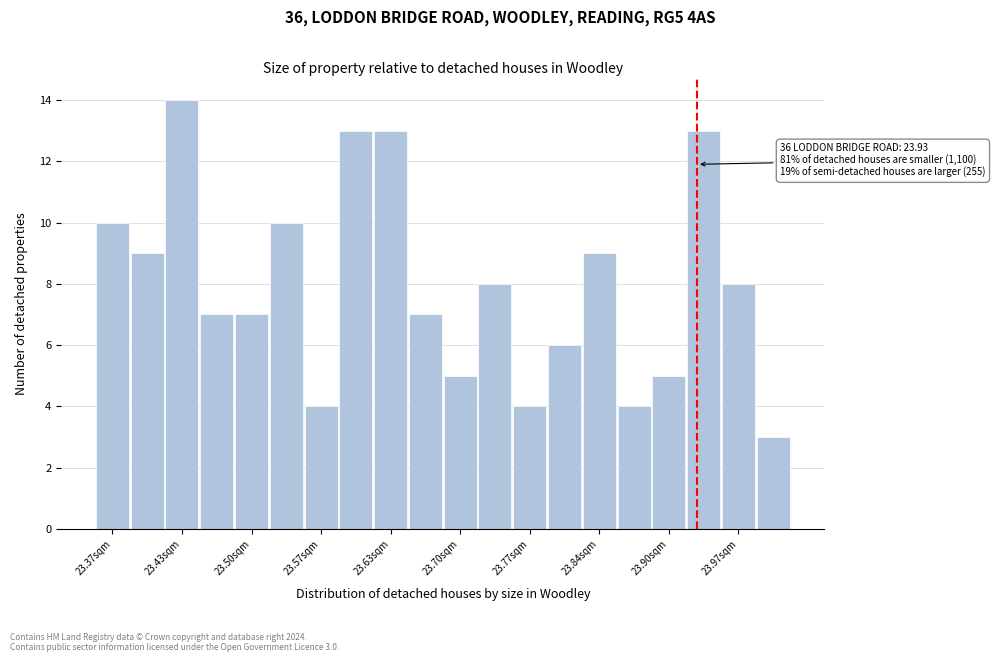

Read against the x-axis, roughly where is the centre of the tallest bar?

23.43